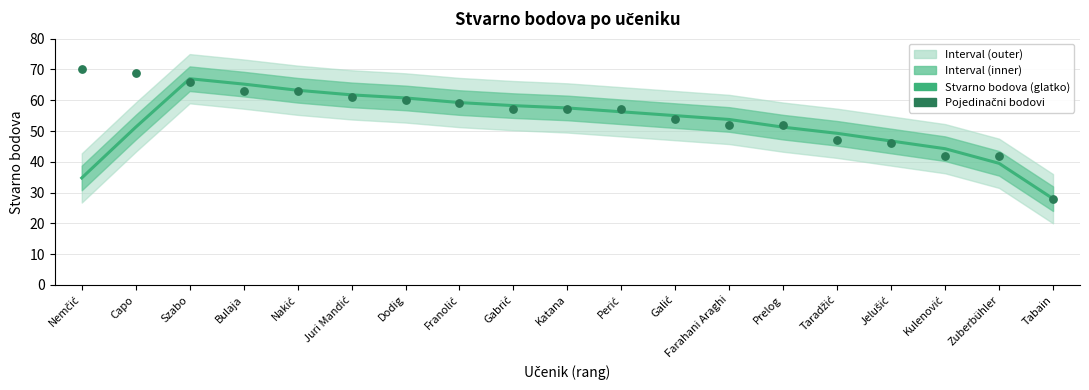

What is the total value across all series at Galić?

109.0